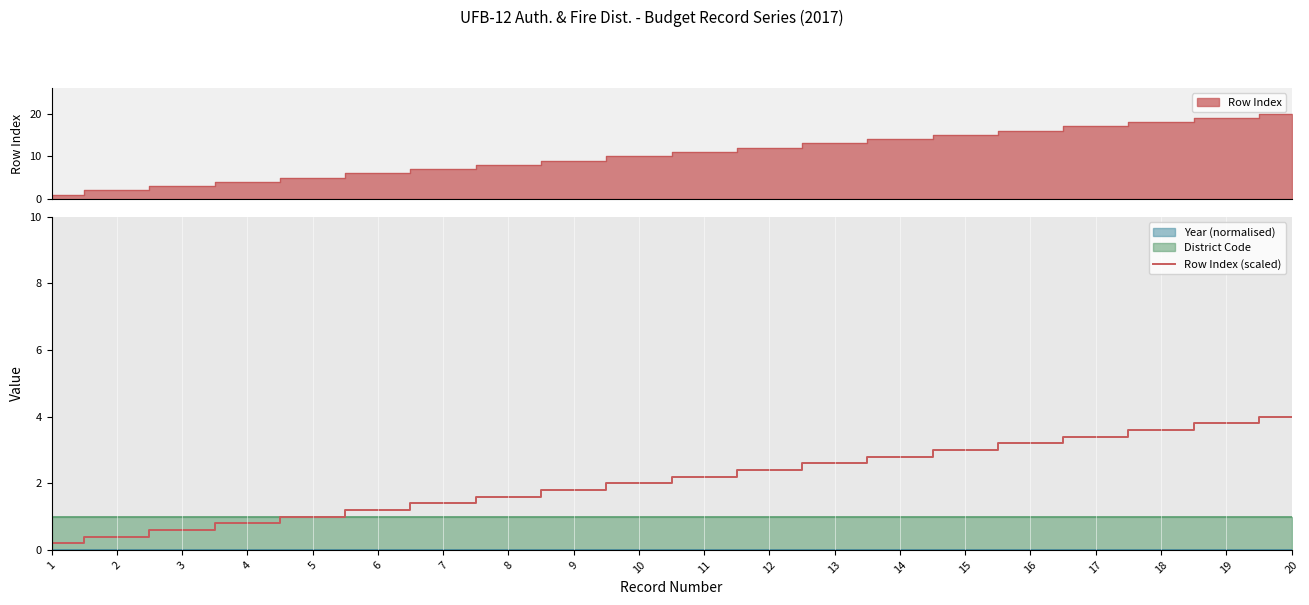

What is the value of the 20th point from the left?

4.0